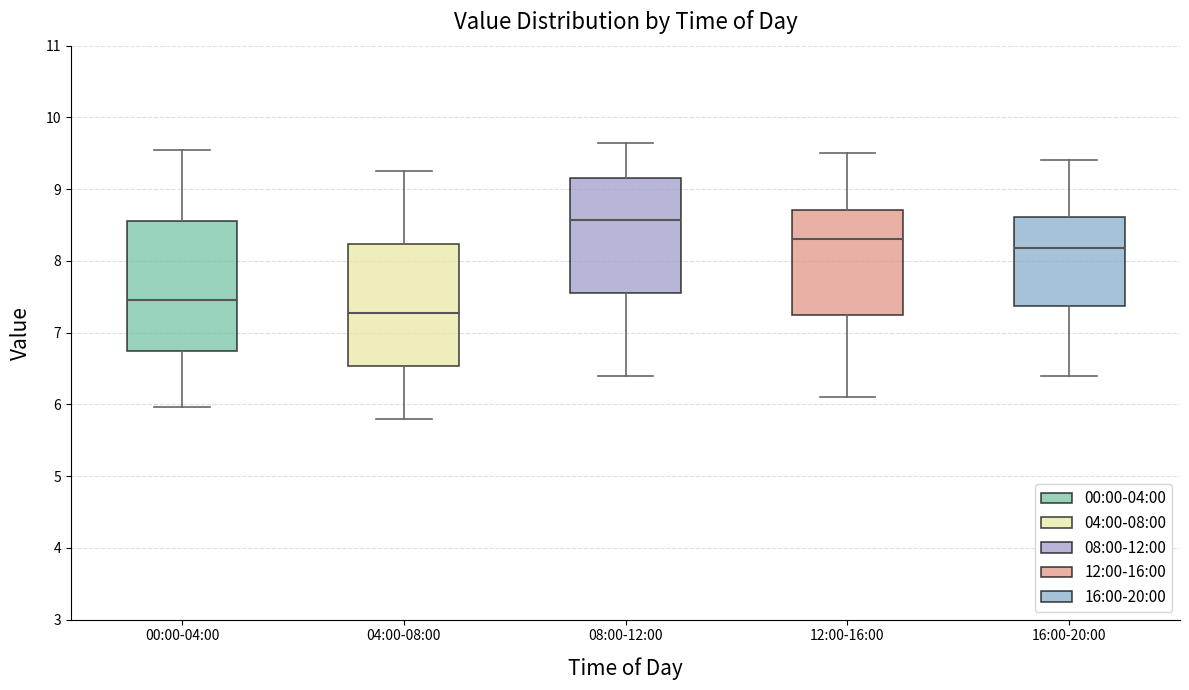

Which box has the lowest median line?

04:00-08:00